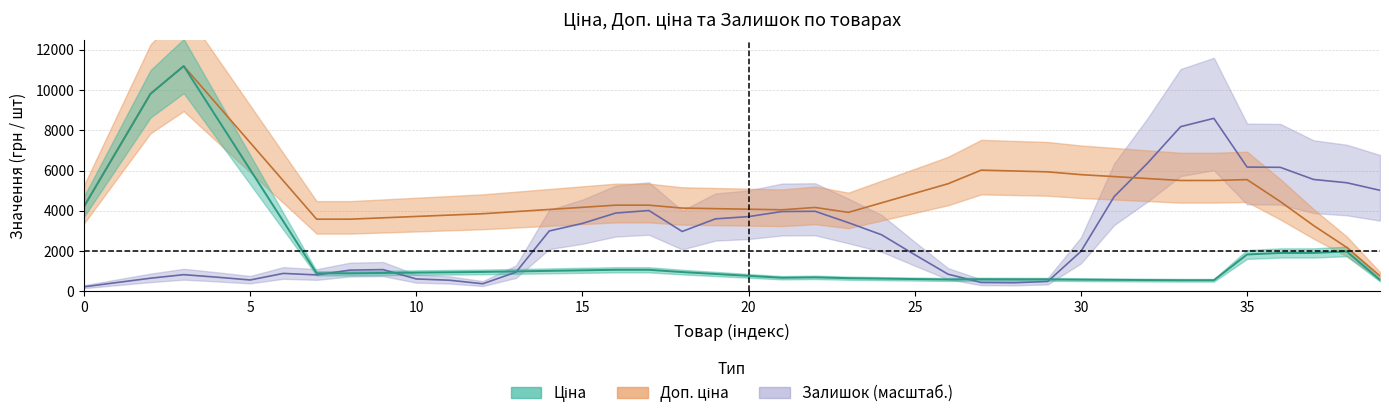

How many distinct data groups are displayed?

3